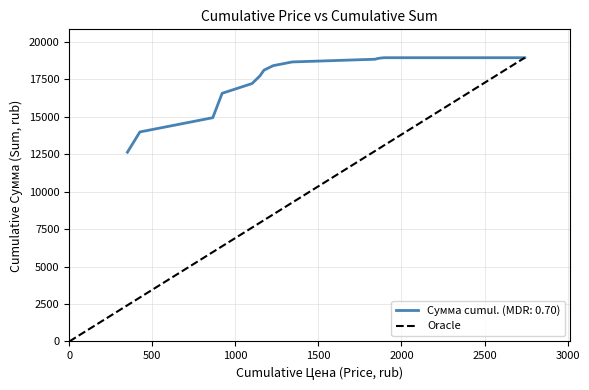

What is the minimum value for Сумма cumul. (MDR: 0.70)?

12635.0